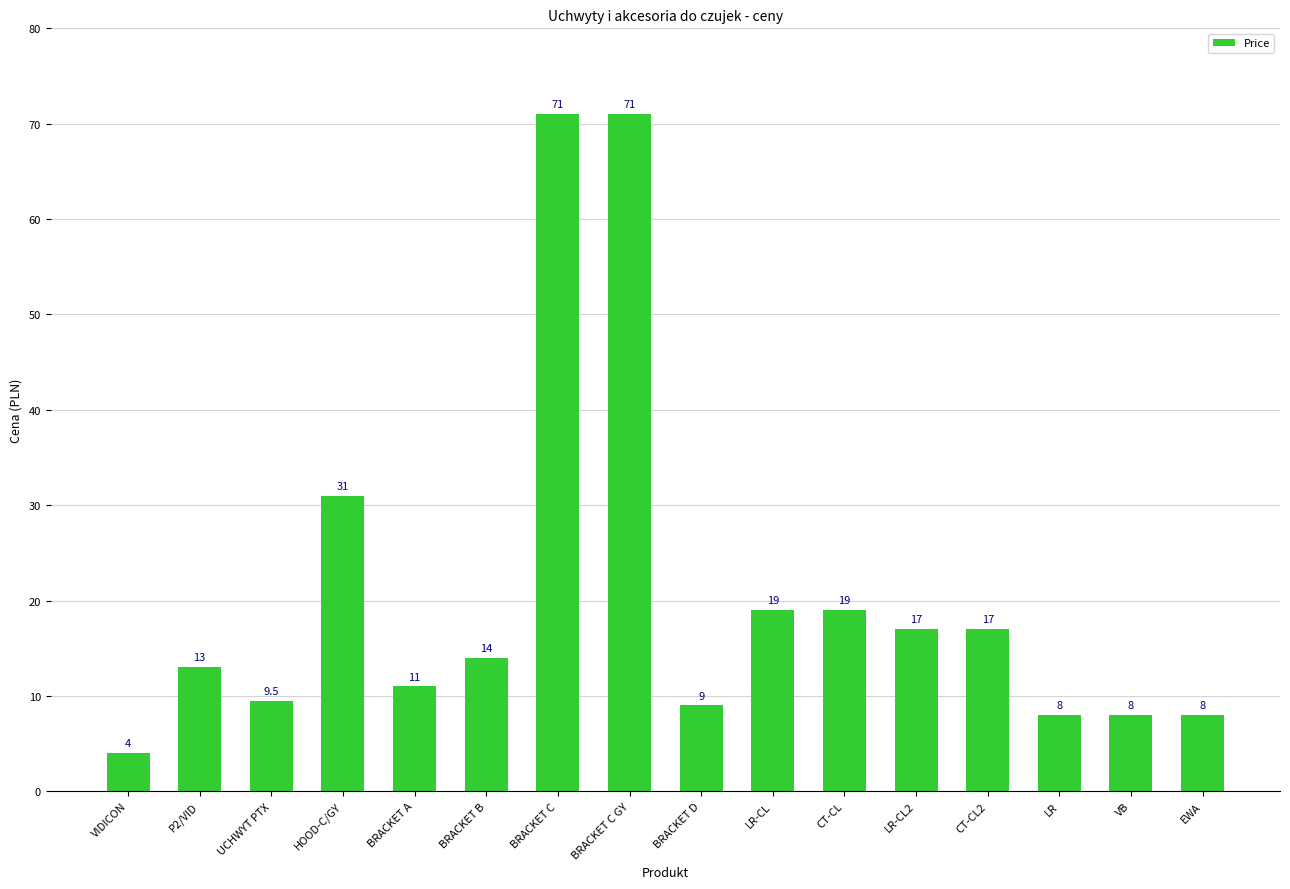

What is the smallest value displayed?

4.0